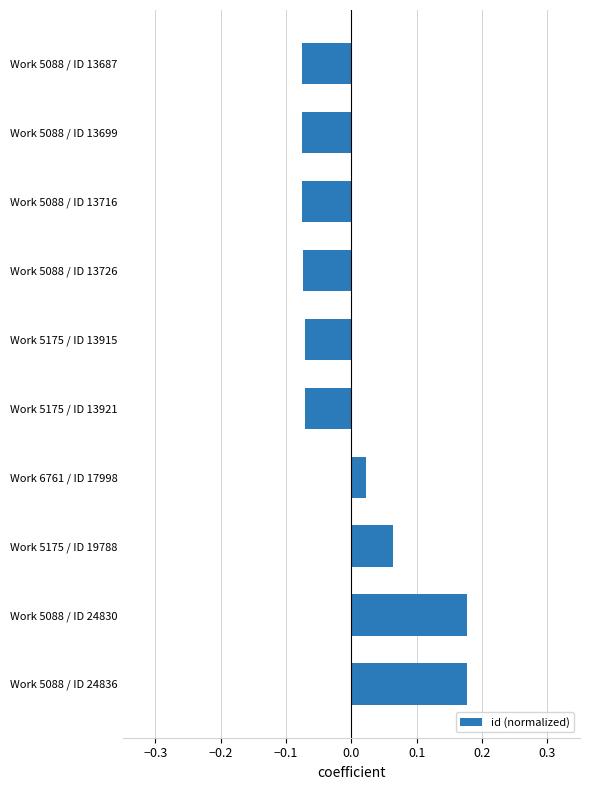

Are the bars grouped side by side (vs. stacked)?

No